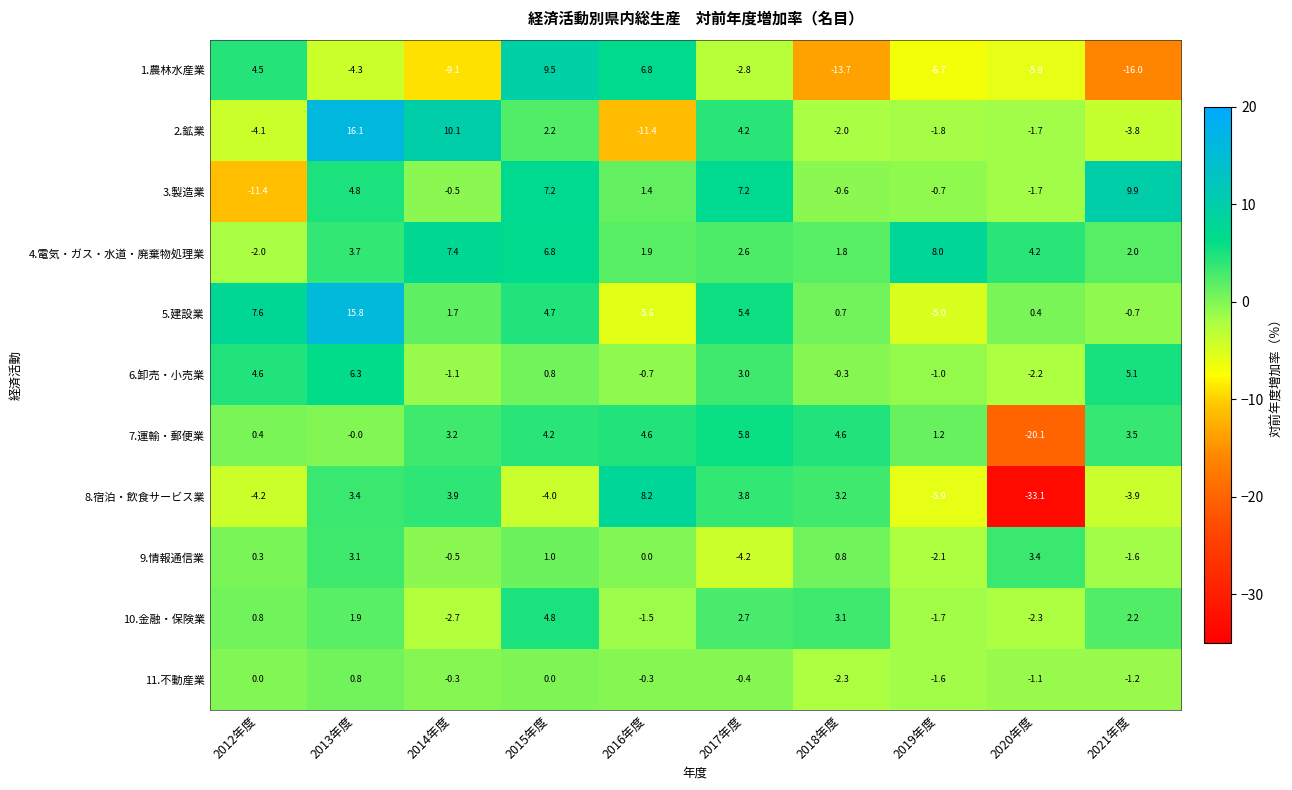

What is the difference between the highest and lowest values at 2016年度?

19.6